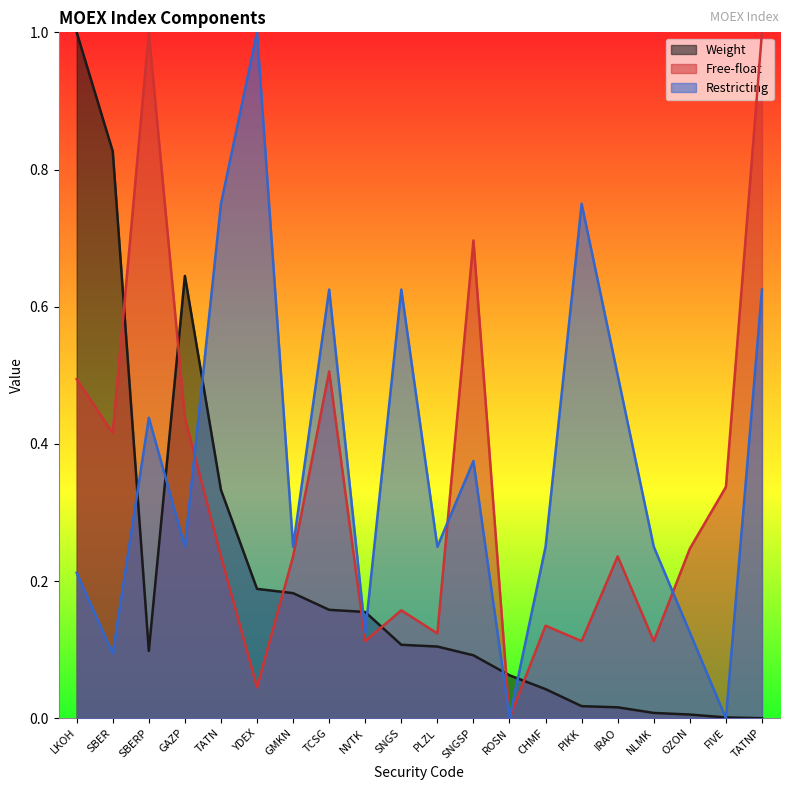

How many intersections are there between Restricting and Weight?

9